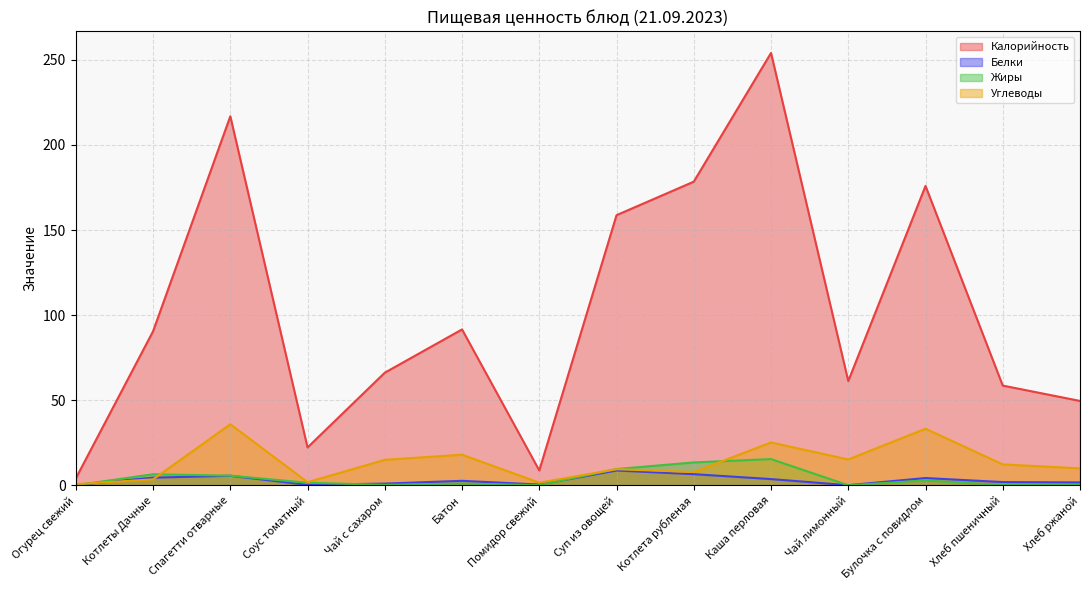

How many times do Жиры and Белки cross each other?

4